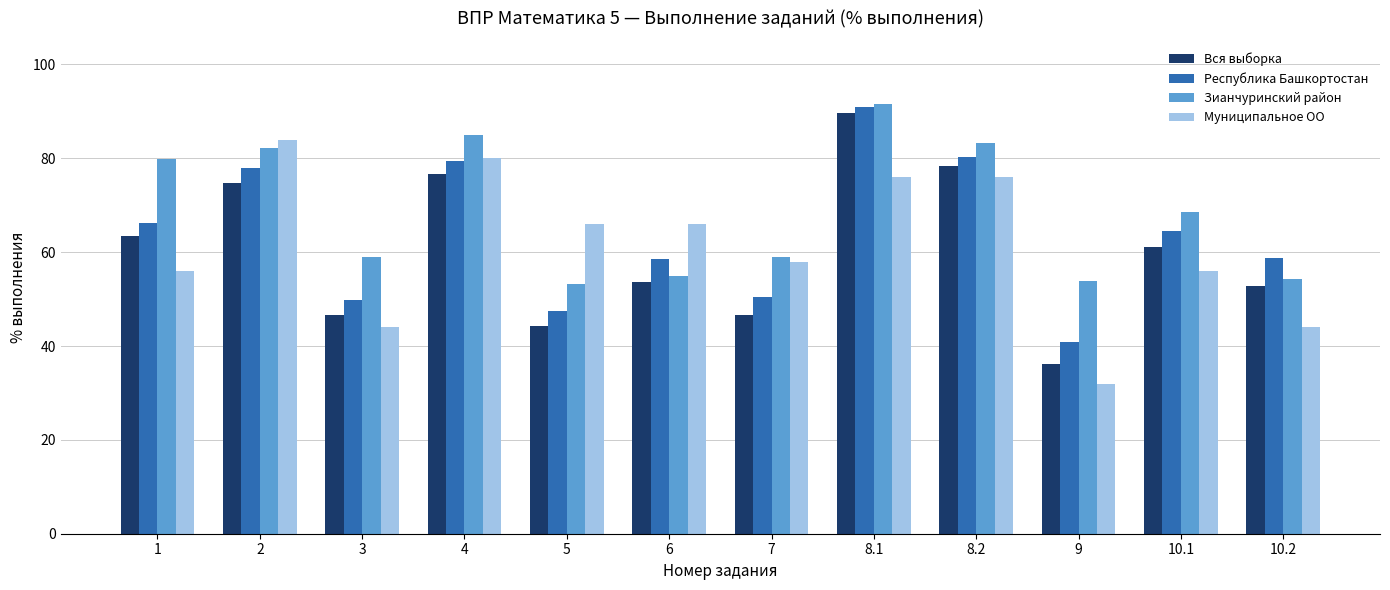

At how many categories does at least one series exceed 67?

6